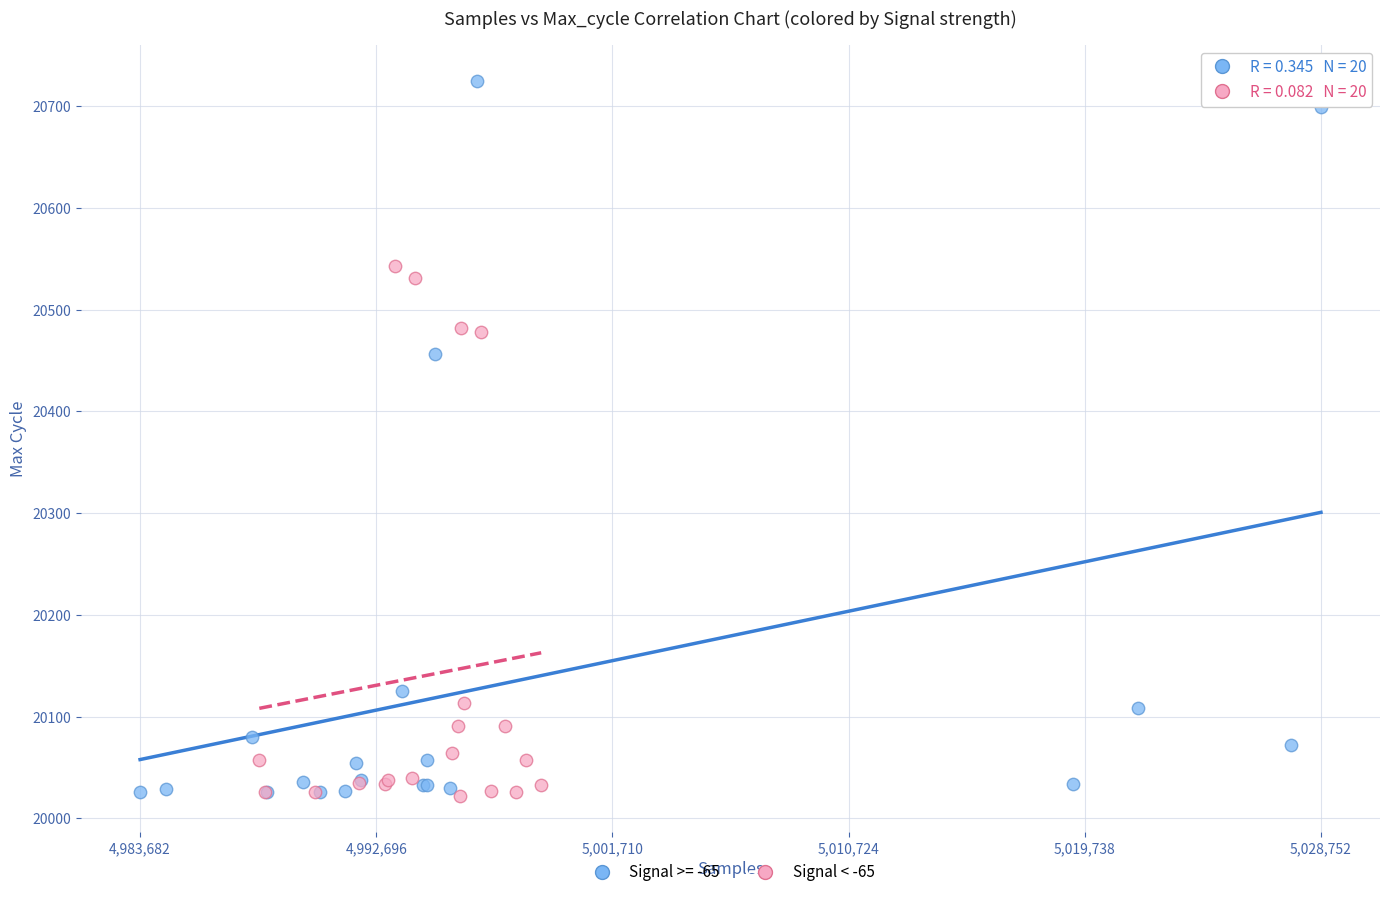

Which series has the largest Y range (max minus min)?

Signal >= -65